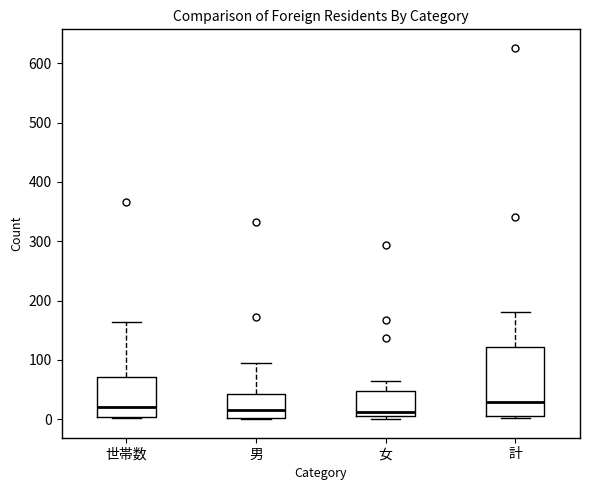

Which box is the tallest, from its lower edge to its upper edge?

計